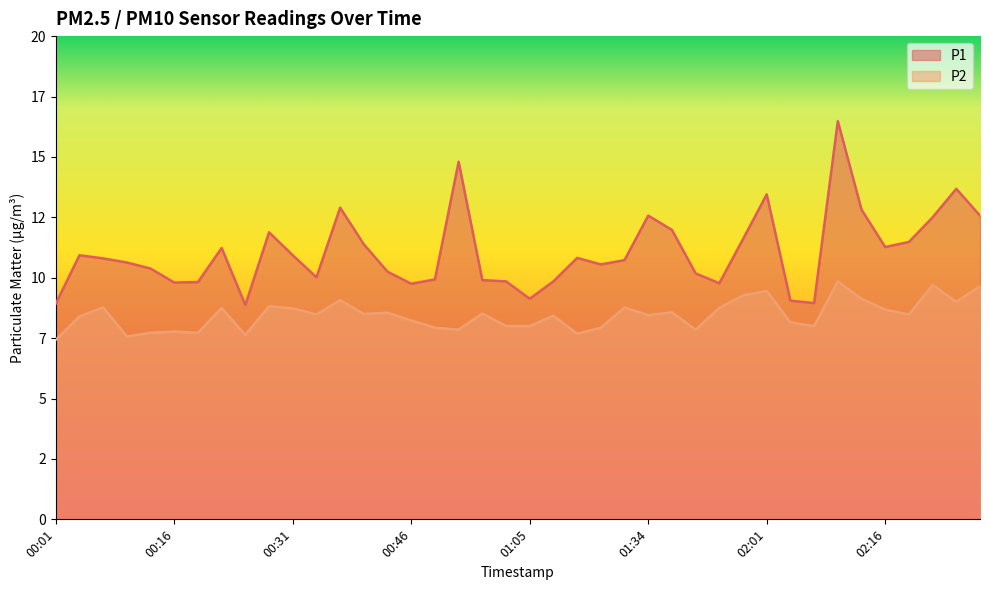

True or false: P1 and P2 cross at least once.

False